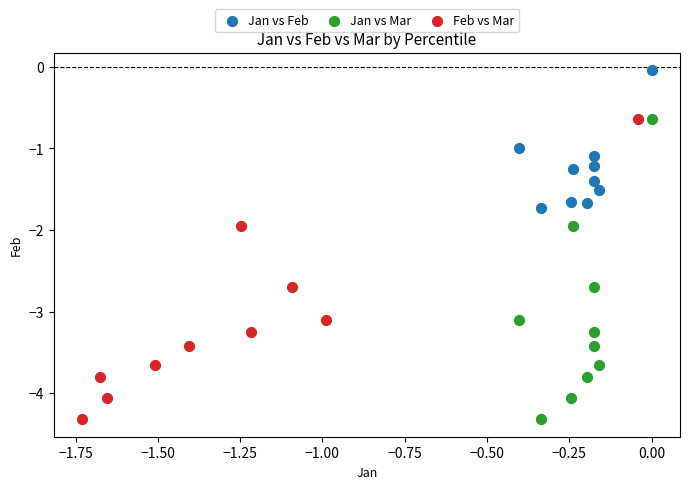

Which series reaches the maximum Y coordinate?

Jan vs Feb